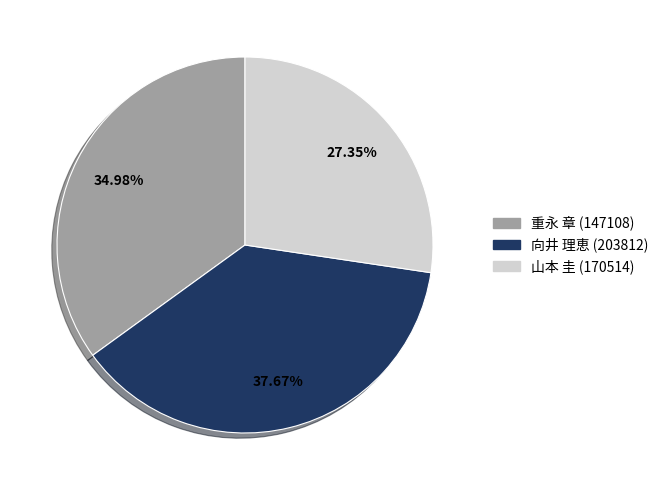

To the nearest percent, what portion does 重永 章 (147108) represent?

35%